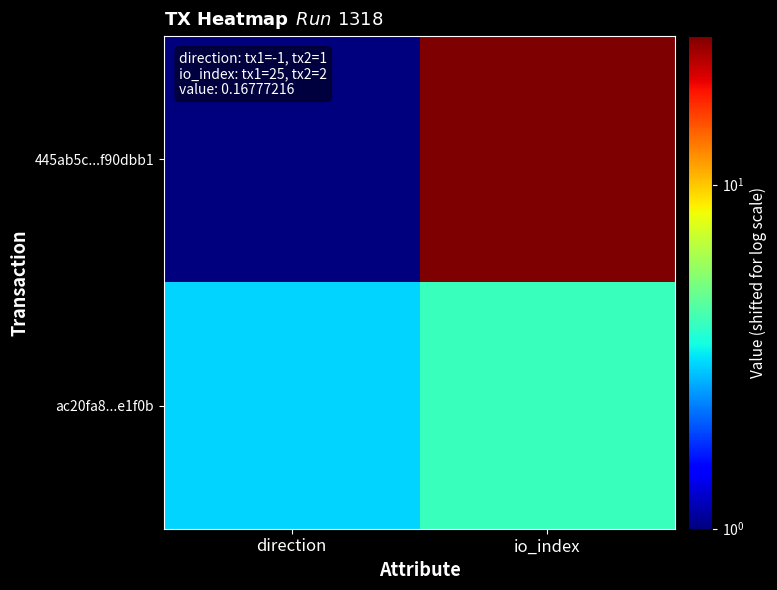

Which series changed the most between direction and io_index?

445ab5c...f90dbb1